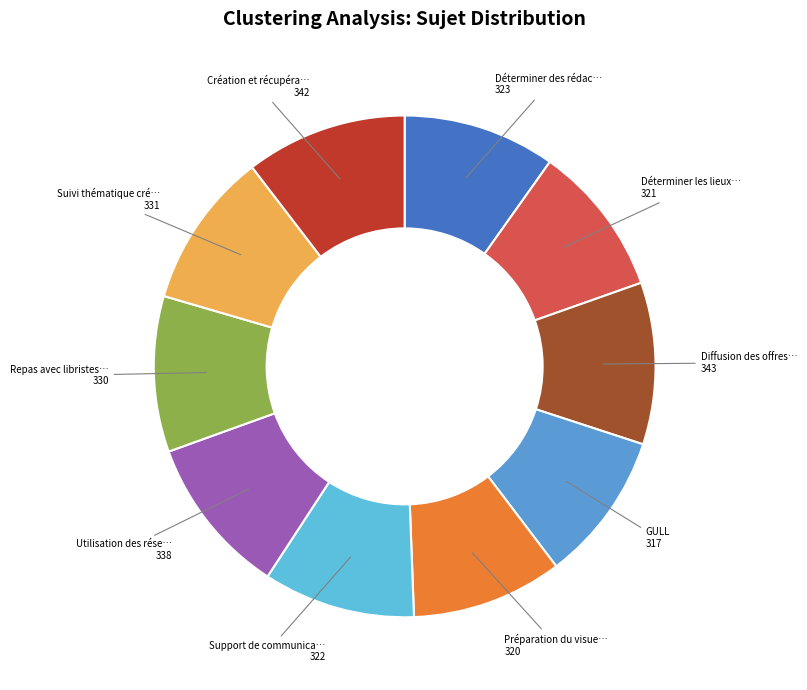

Count the number of slices in the pie.

10